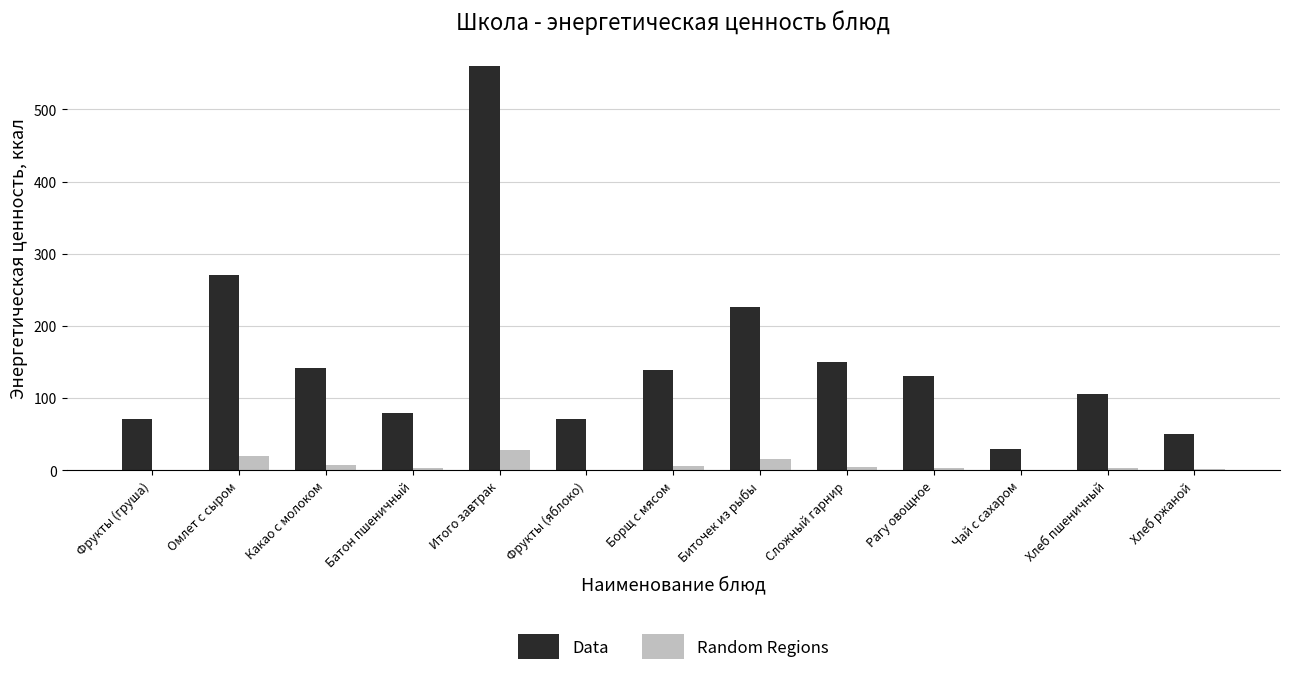

At which label is Data closest to 294?

Омлет с сыром